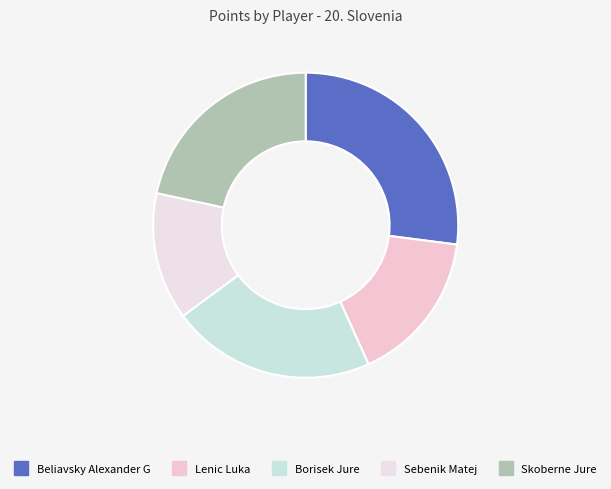

To the nearest percent, what is the difference between the largest and smallest slice percentages?

14%